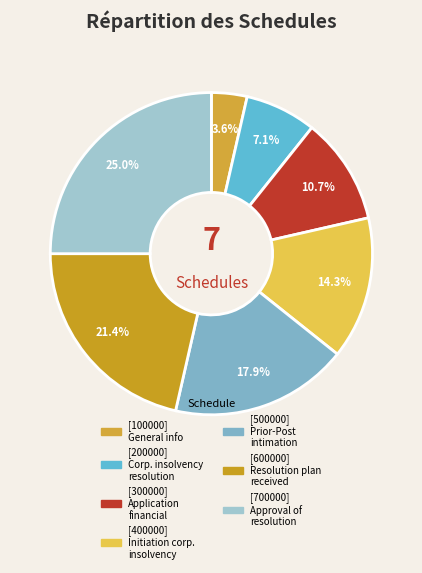

How many segments does this pie chart have?

7